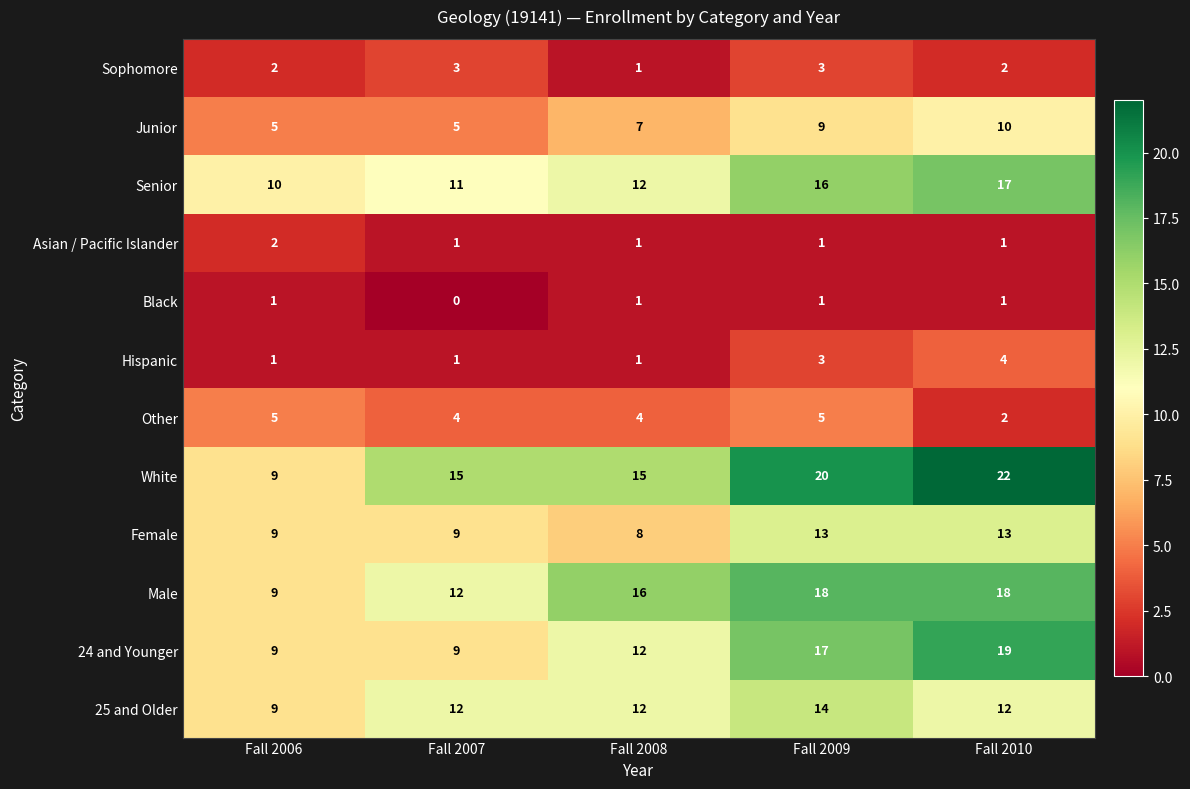

What is the total value across all series at Fall 2009?

120